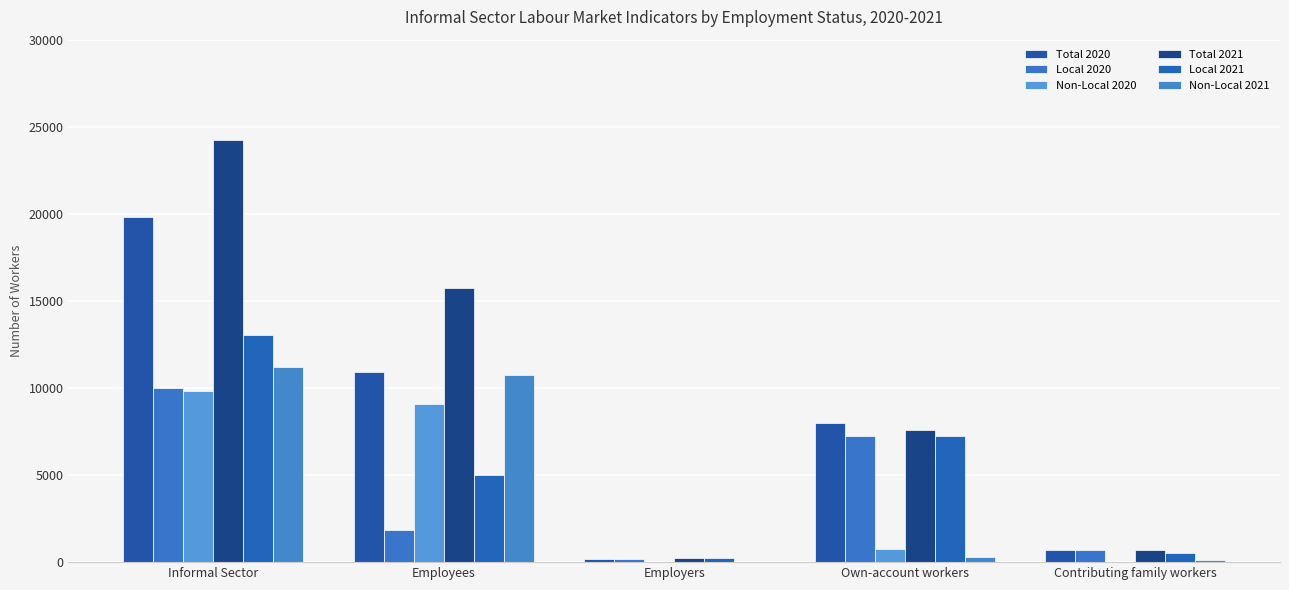

Where does the Local 2020 series first go above 1851?

Informal Sector